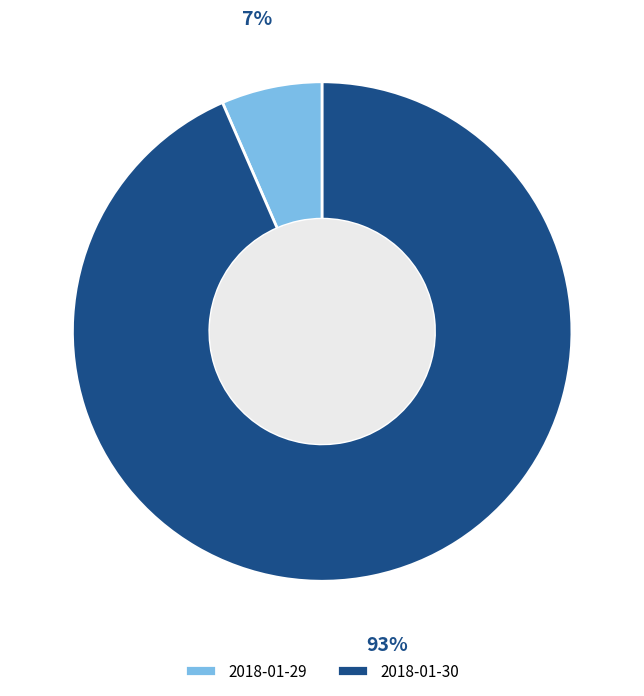

To the nearest percent, what portion does 2018-01-30 represent?

93%